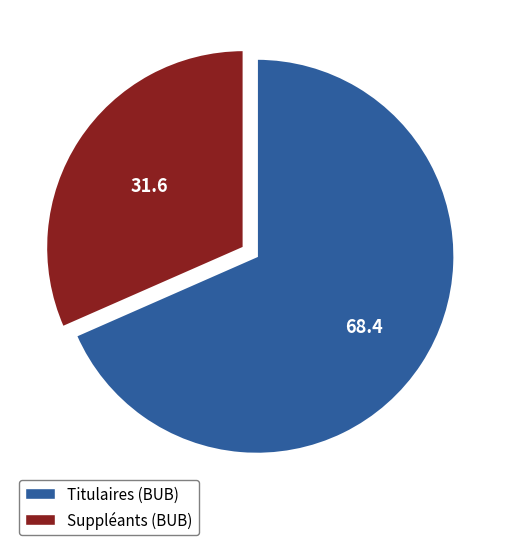

True or false: Suppléants (BUB) accounts for 32% of the total.

True